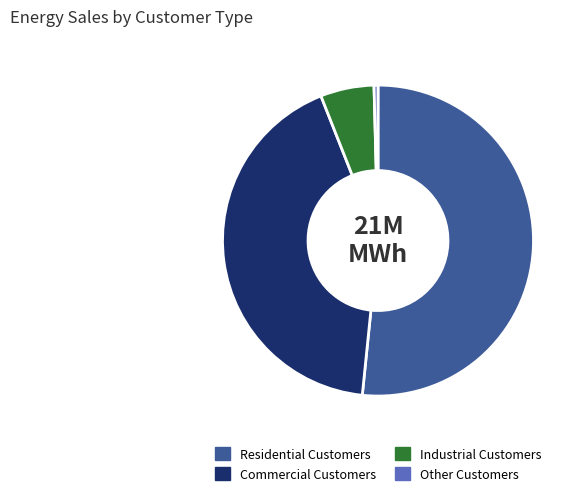

Which category accounts for the majority?

Residential Customers